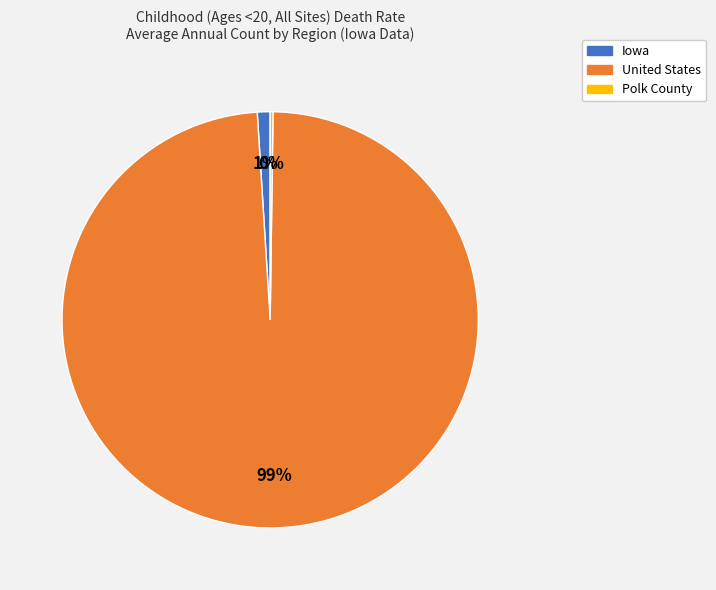

The United States slice represents 99% of the pie. True or false?

True